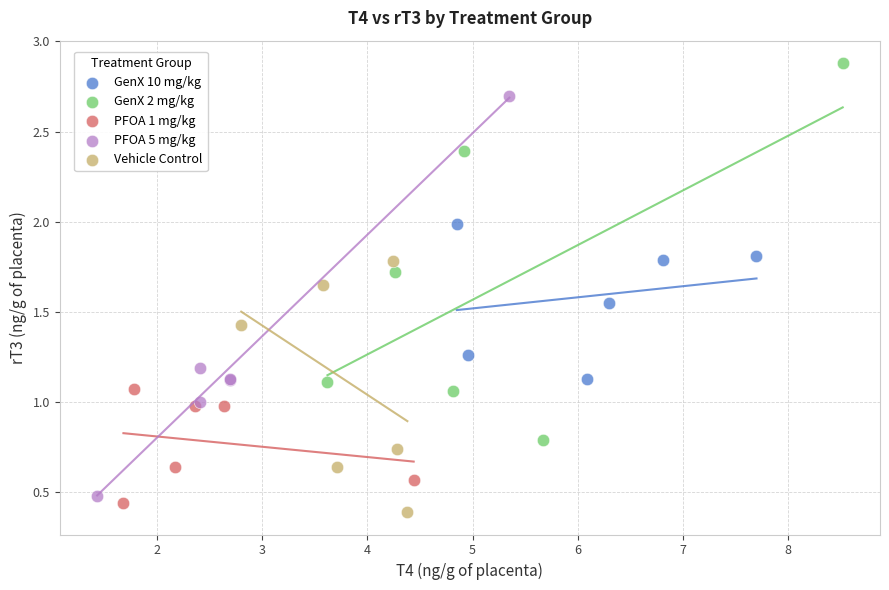

Which series reaches the maximum Y coordinate?

GenX 2 mg/kg